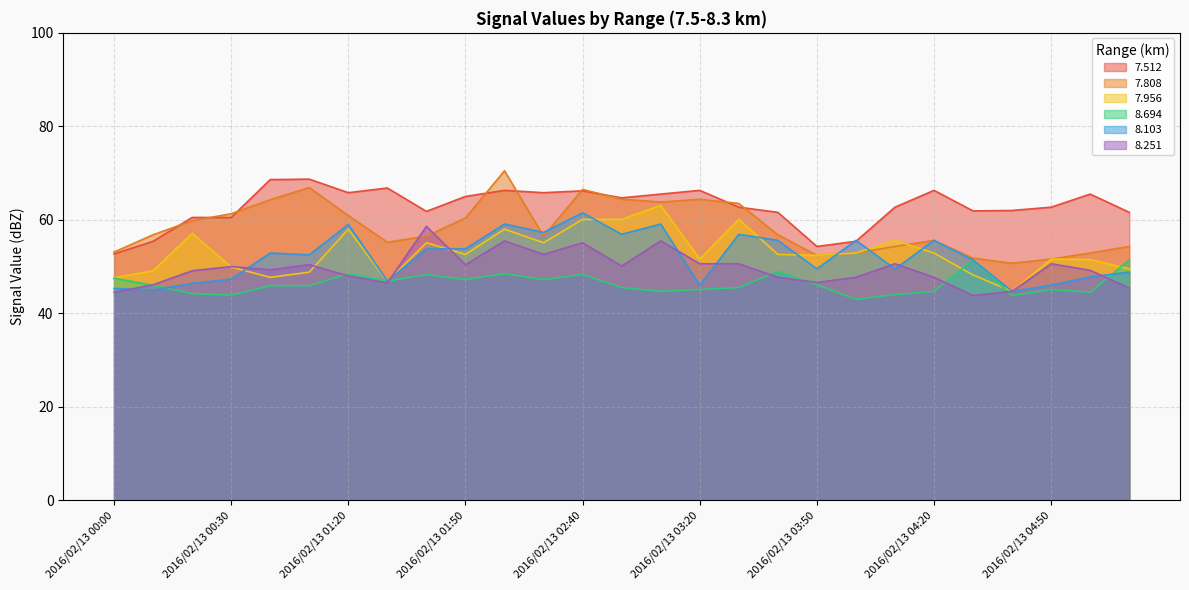

At which category does   7.956 reach its first local peak?

2016/02/13 00:20